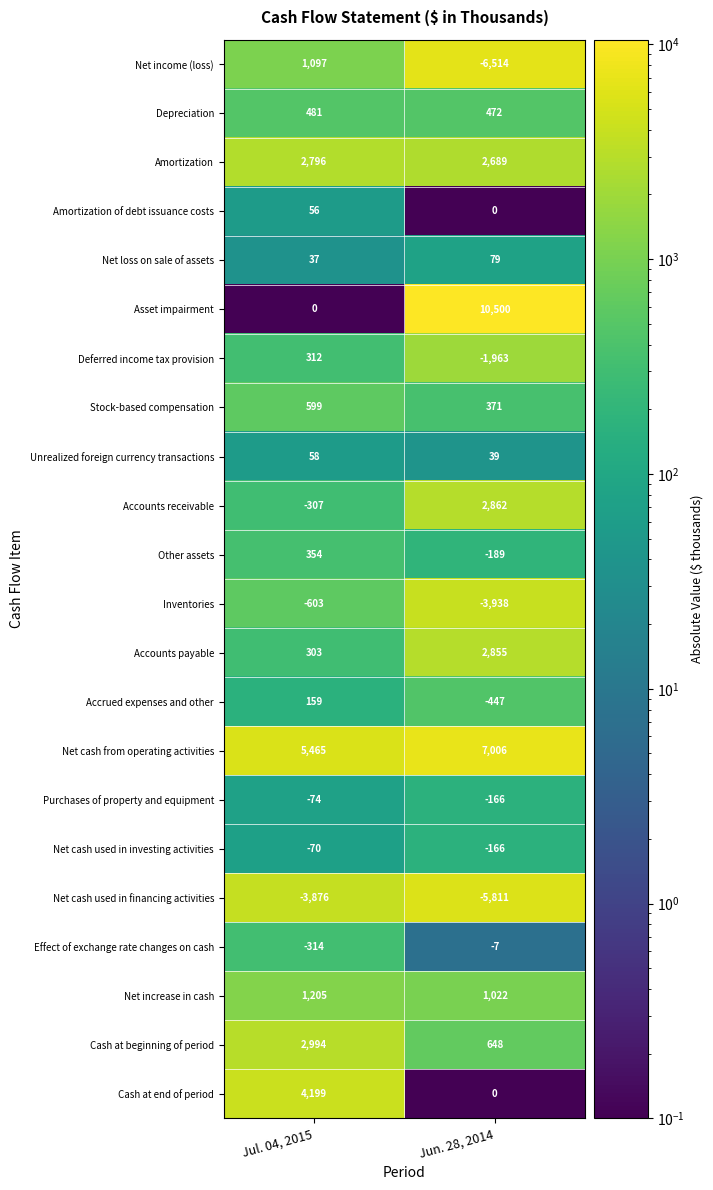

The Net income (loss) series shows -3862 at Jun. 28, 2014. True or false?

False